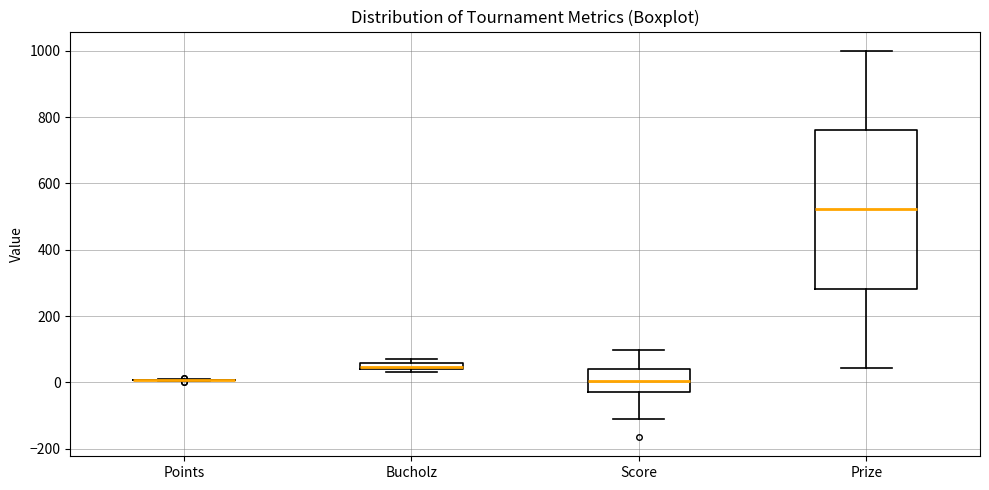

Where does the lower whisker of the box for Prize end on the y-axis? The values are not printed on the chart, so give them approximately, as read against the axis.

40